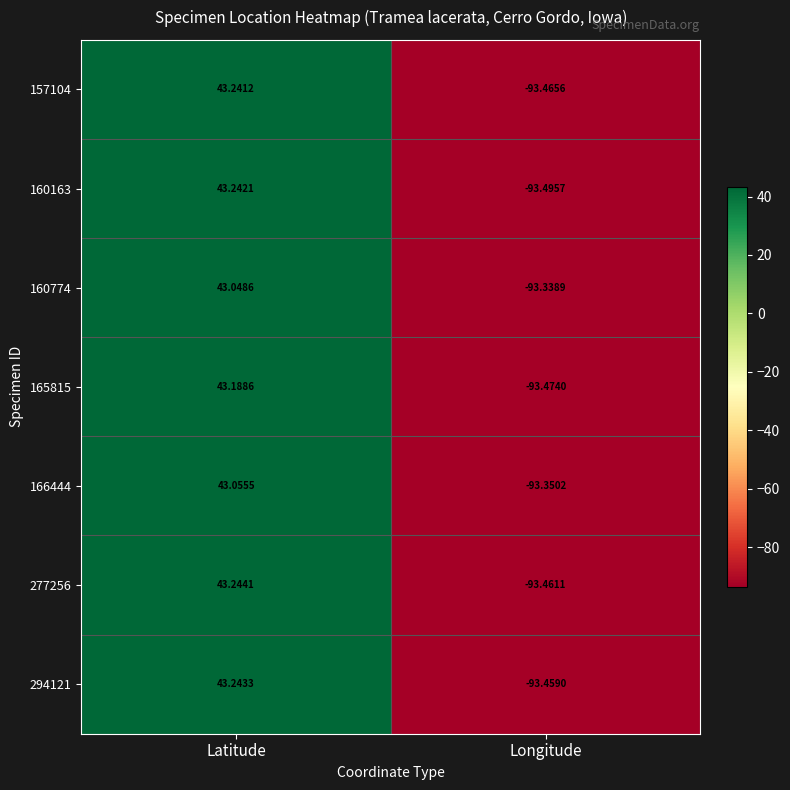

Rank the series at Latitude from highest to lowest value.

277256, 294121, 160163, 157104, 165815, 166444, 160774